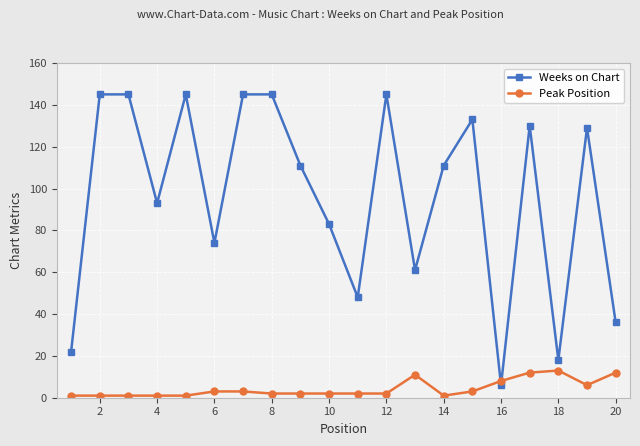

How many distinct data groups are displayed?

2